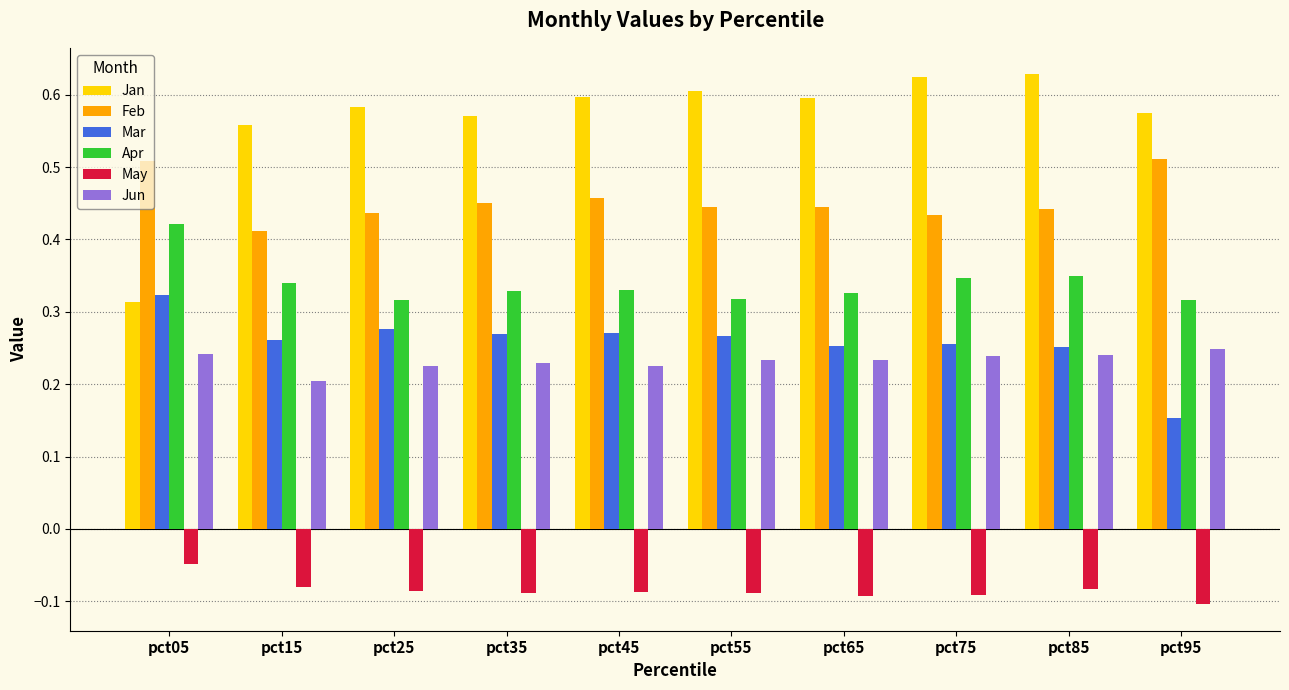

What is the difference between the maximum and minimum values in the Apr series?

0.1